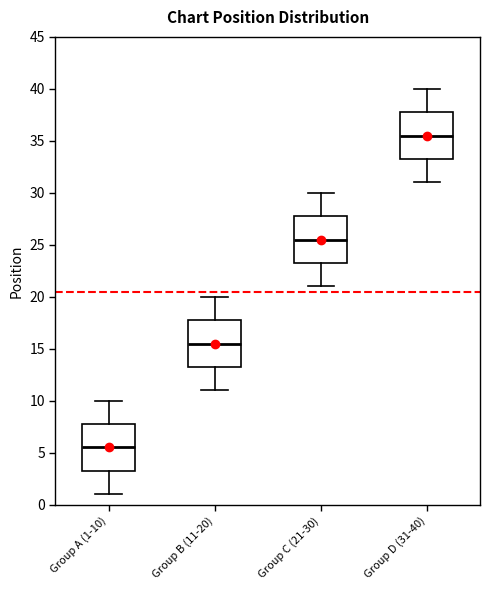

Reading left to right, read every box against the y-axis: the position of its median line, the range the box covers, and the ends of its whiskers. The values are not printed on the chart, so give them approximately, as read against the axis.

Group A (1-10): median 5.5, box 3.5 to 8.0, whiskers 1.0 to 10.0
Group B (11-20): median 15.5, box 13.5 to 18.0, whiskers 11.0 to 20.0
Group C (21-30): median 25.5, box 23.5 to 28.0, whiskers 21.0 to 30.0
Group D (31-40): median 35.5, box 33.5 to 38.0, whiskers 31.0 to 40.0